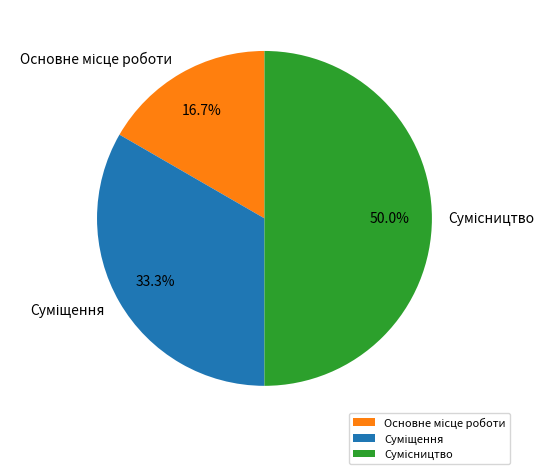

Is there a majority slice in this chart?

No